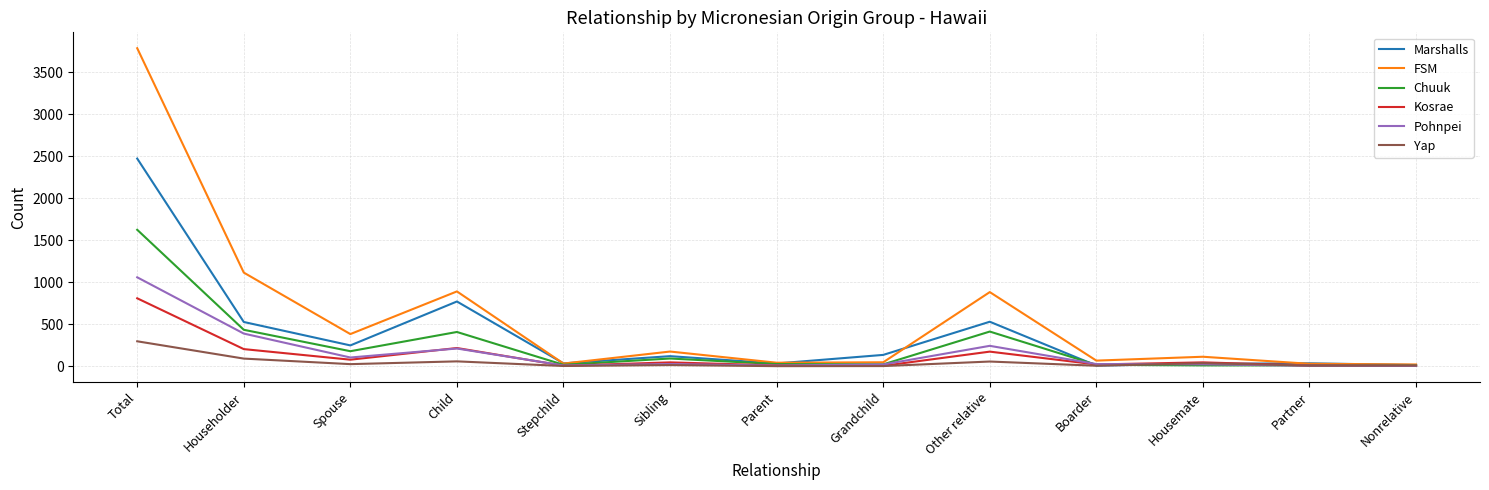

List the series in order of their peak value, highest first.

FSM, Marshalls, Chuuk, Pohnpei, Kosrae, Yap